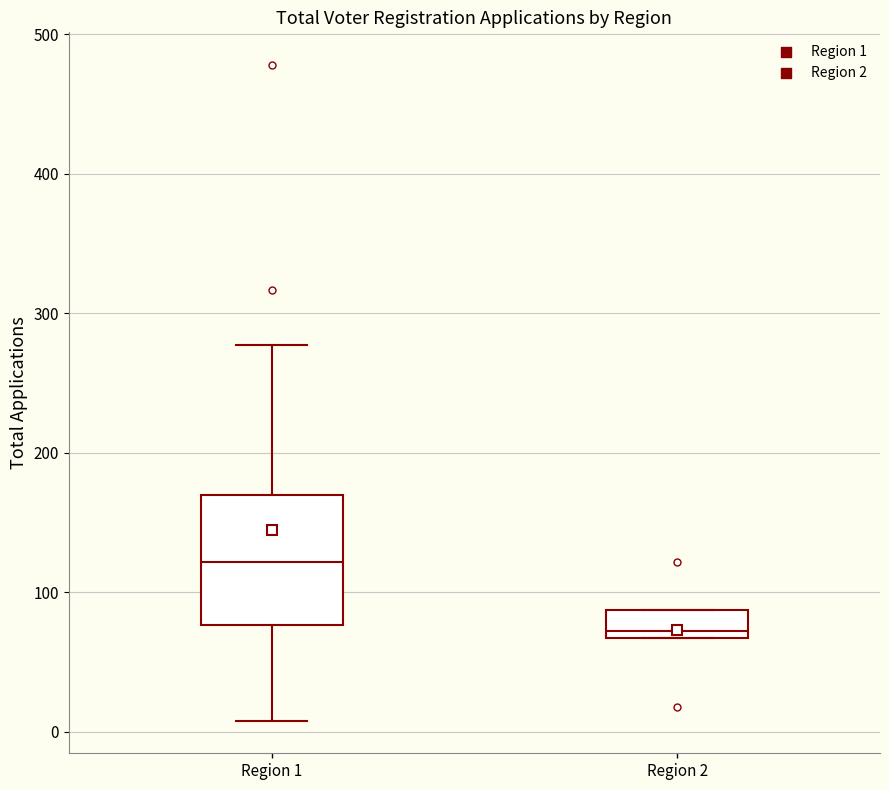

Reading left to right, transcribe this box plot: for each box, give where its median line is, the range the box spans, and where its two whiskers end, as read against the y-axis. The values are not printed on the chart, so give them approximately, as read against the axis.

Region 1: median 120, box 80 to 170, whiskers 10 to 280
Region 2: median 70 (just above the box's lower edge), box 70 to 90, whiskers 70 to 90